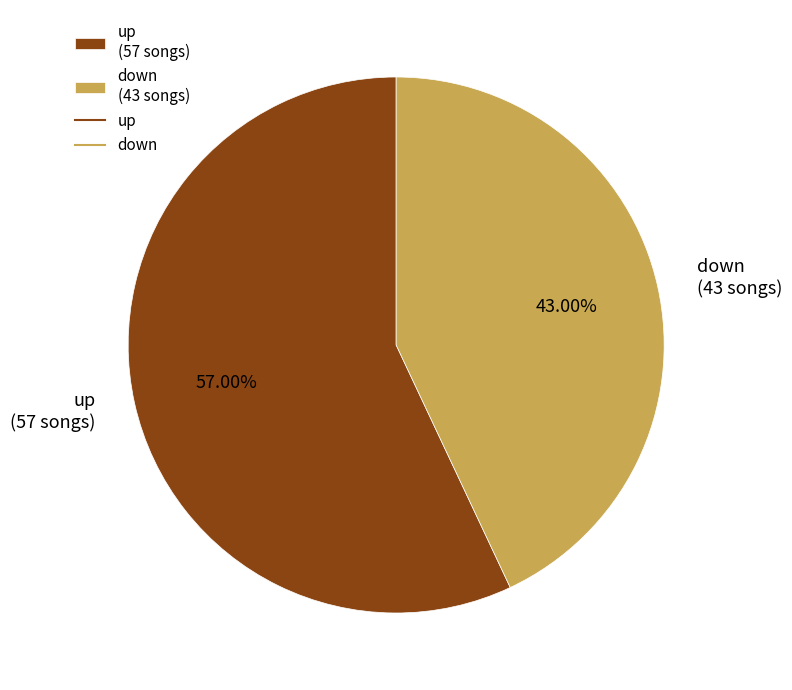

To the nearest percent, what portion does up represent?

57%